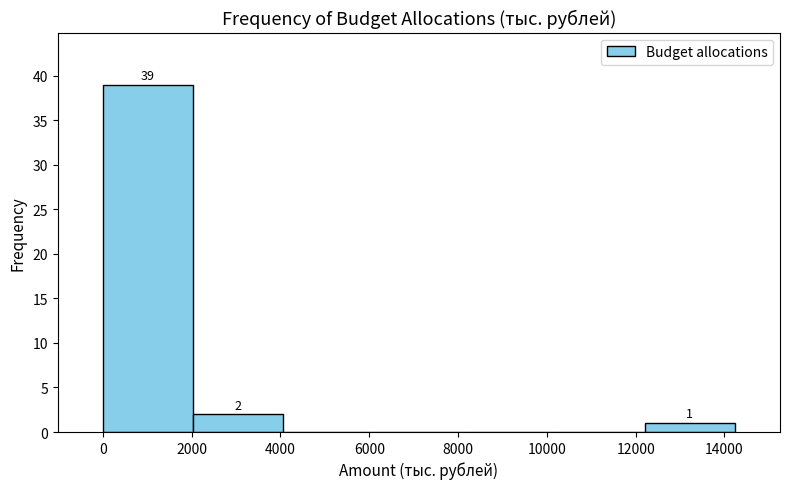

Which range on the x-axis has the tallest bar?

0 to 2000